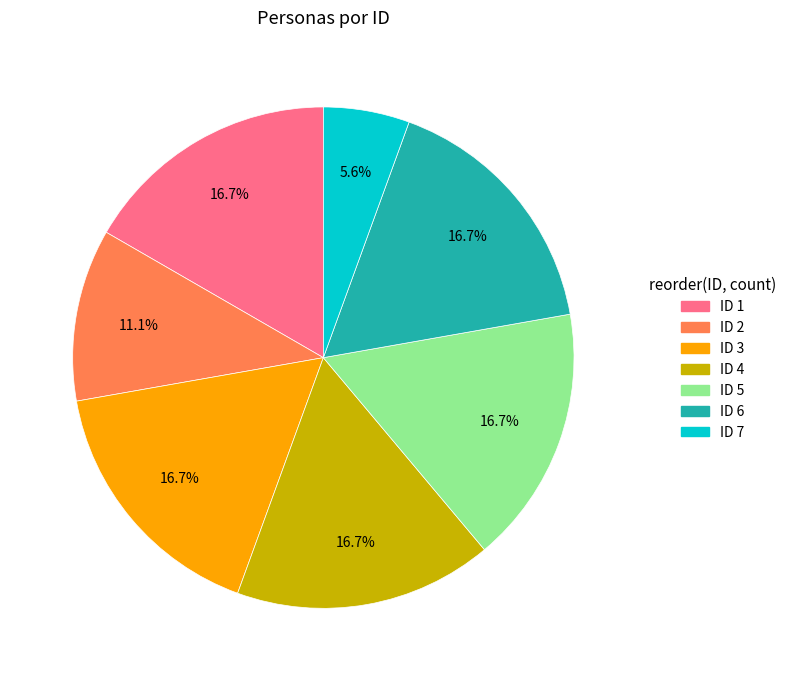

What percentage is NOT represented by ID 5?

83.3%